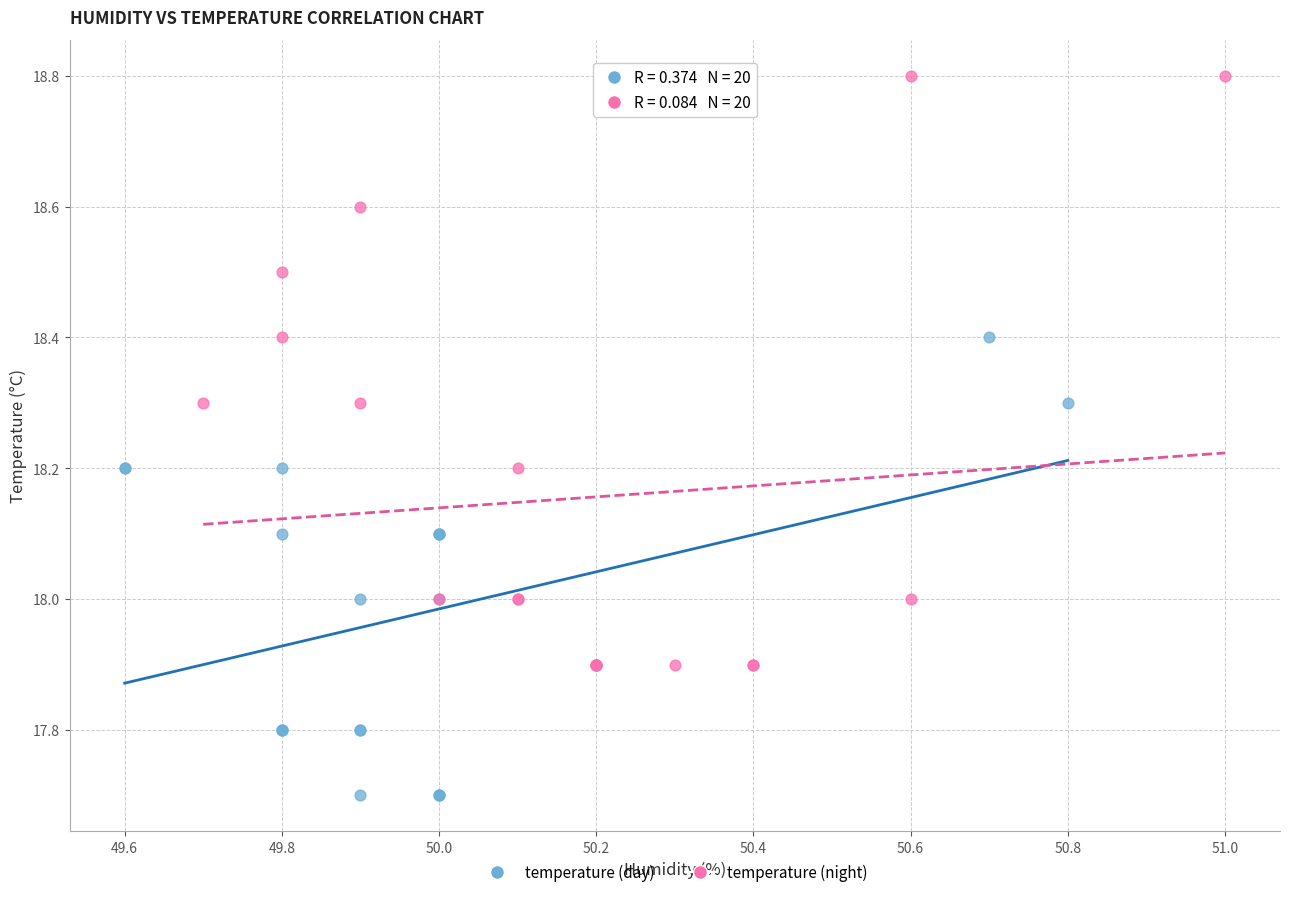

Which series contains the highest Y value?

temperature (night)